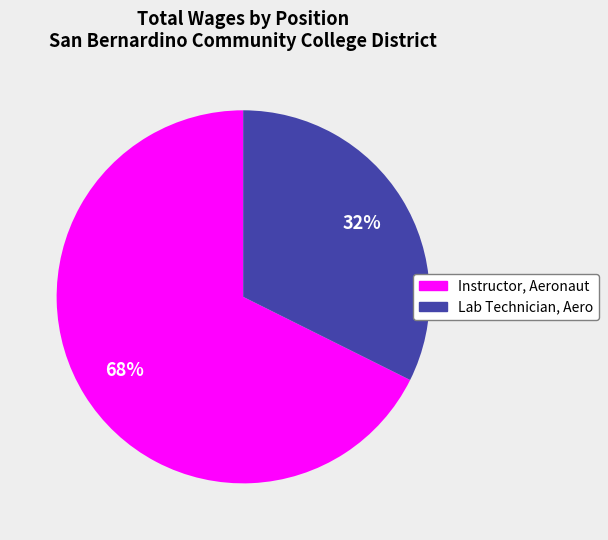

How many slices are in this pie chart?

2